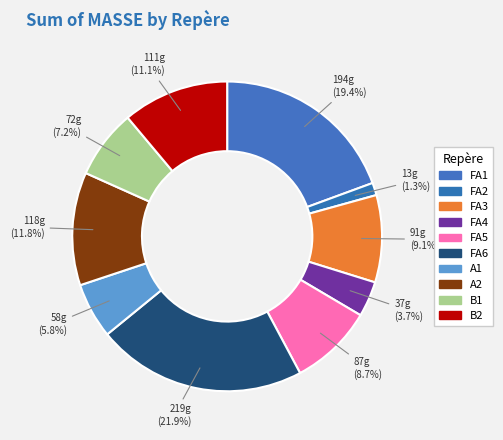

What portion of the pie excludes A1?

94.2%